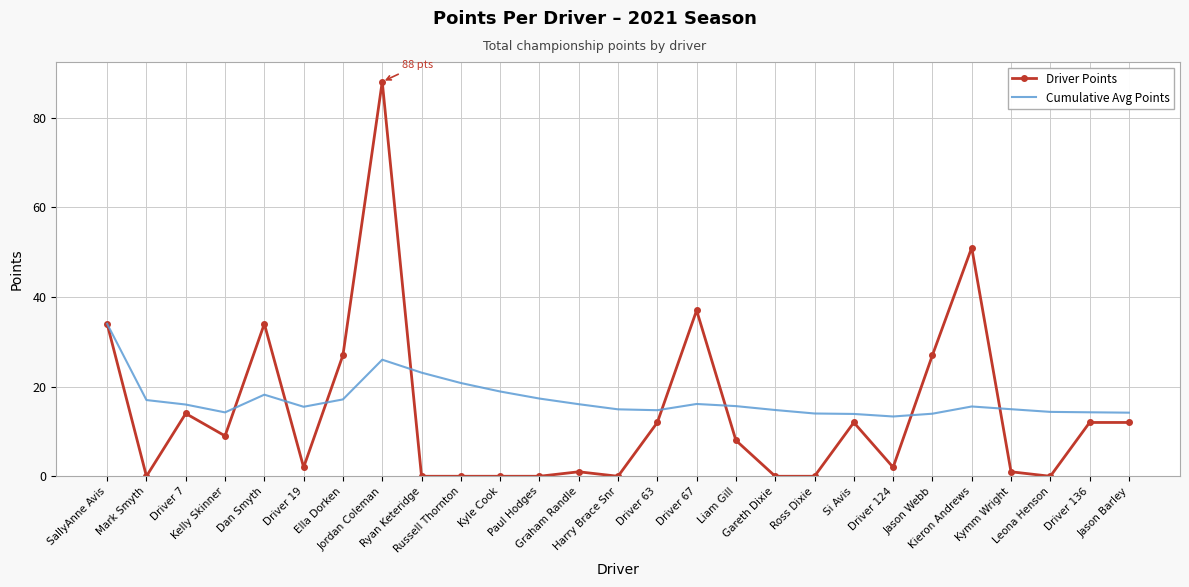

Is the value of Cumulative Avg Points at Jordan Coleman greater than the value of Driver Points at Liam Gill?

Yes